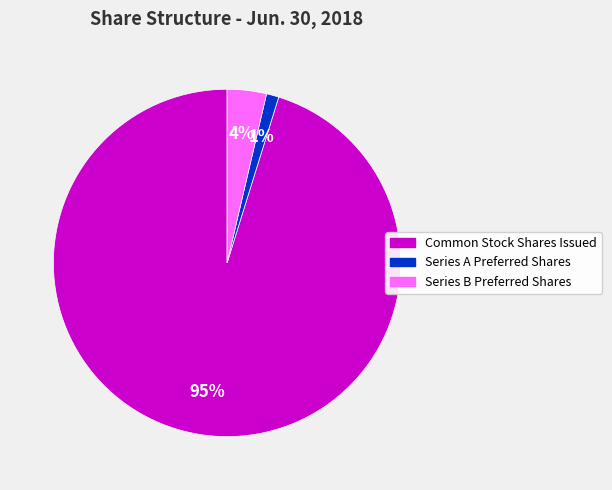

Between Common Stock Shares Issued and Series B Preferred Shares, which is larger?

Common Stock Shares Issued